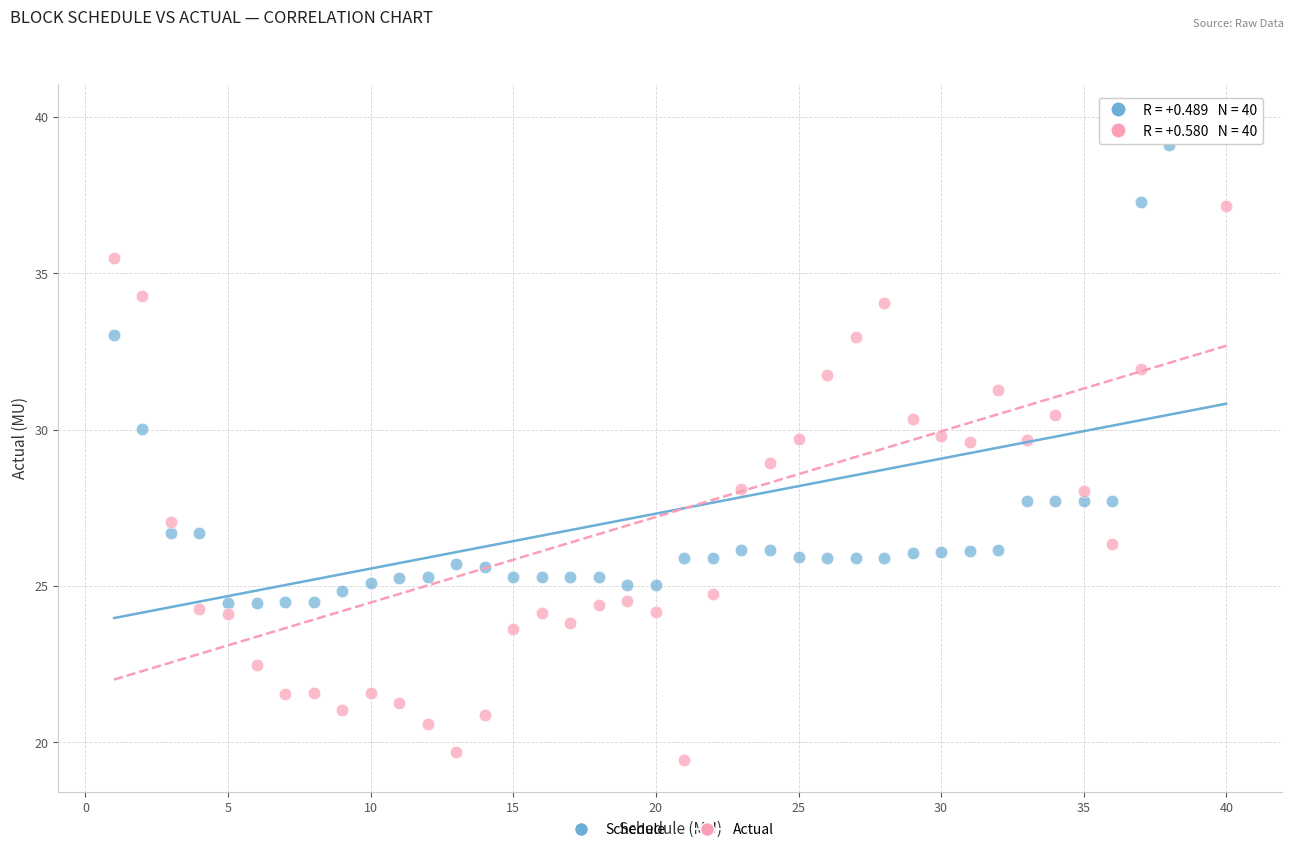

Which series contains the lowest Y value?

Actual